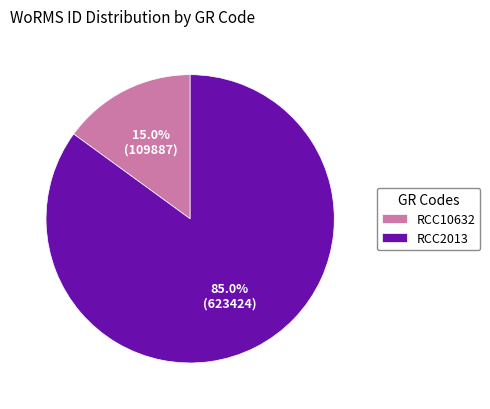

To the nearest percent, what percentage of the pie is RCC10632?

15%